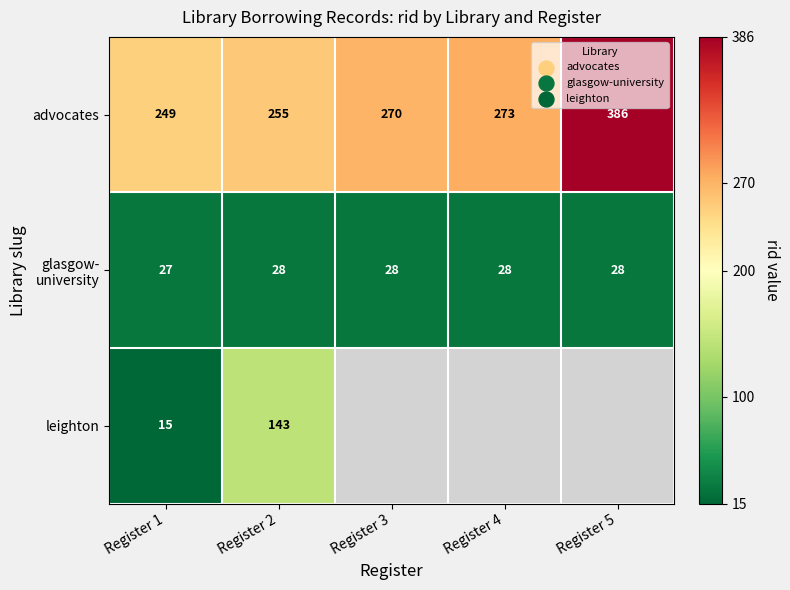

The value of advocates at Register 4 is 273. True or false?

True